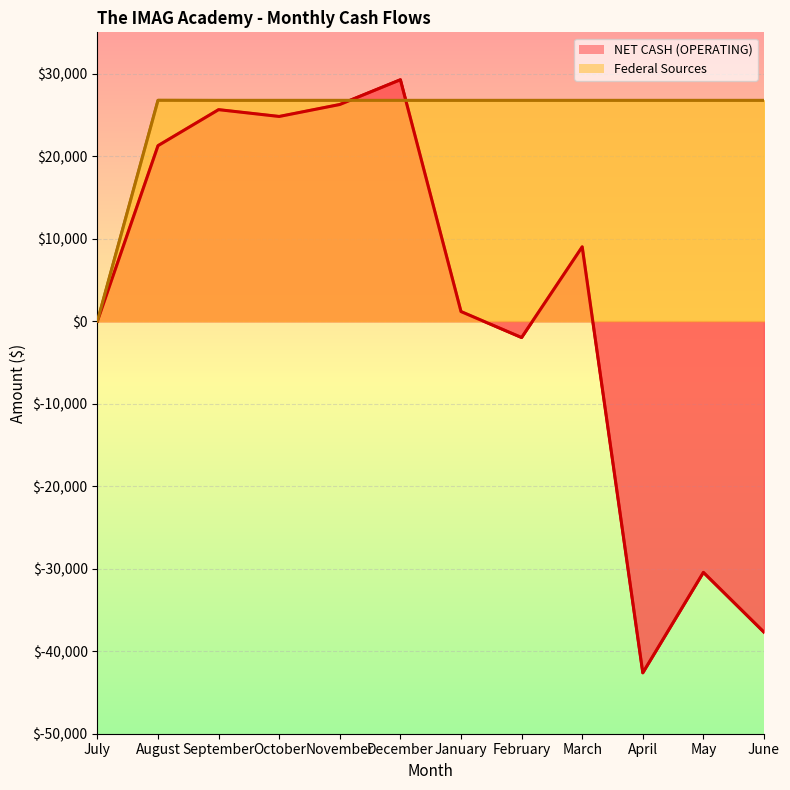

What are all the series names shown in the legend?

NET CASH (OPERATING), Federal Sources